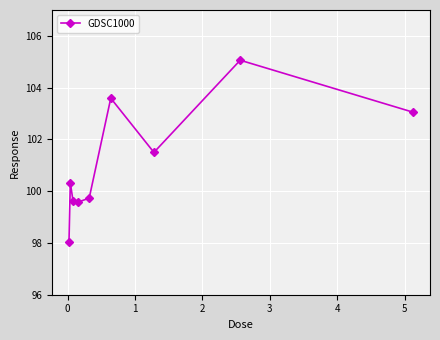

True or false: there are more than 2 points higher than both neighbors.

True